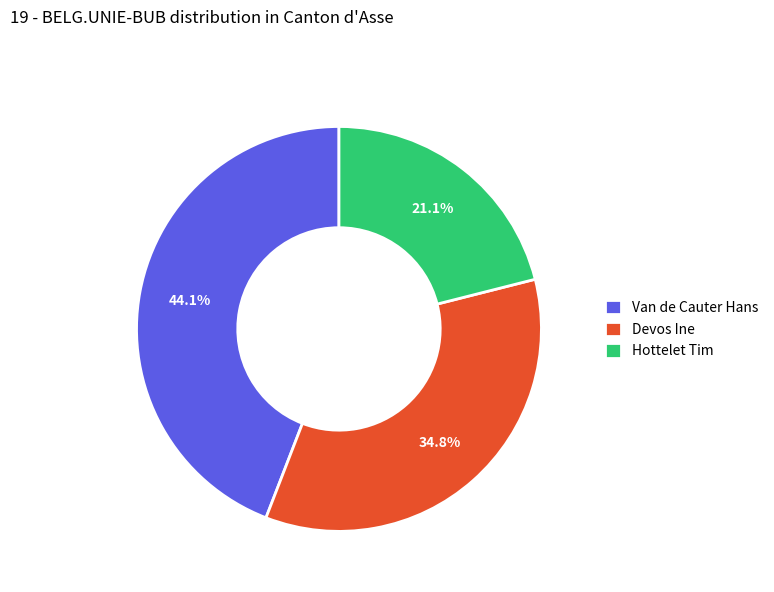

How many segments does this pie chart have?

3